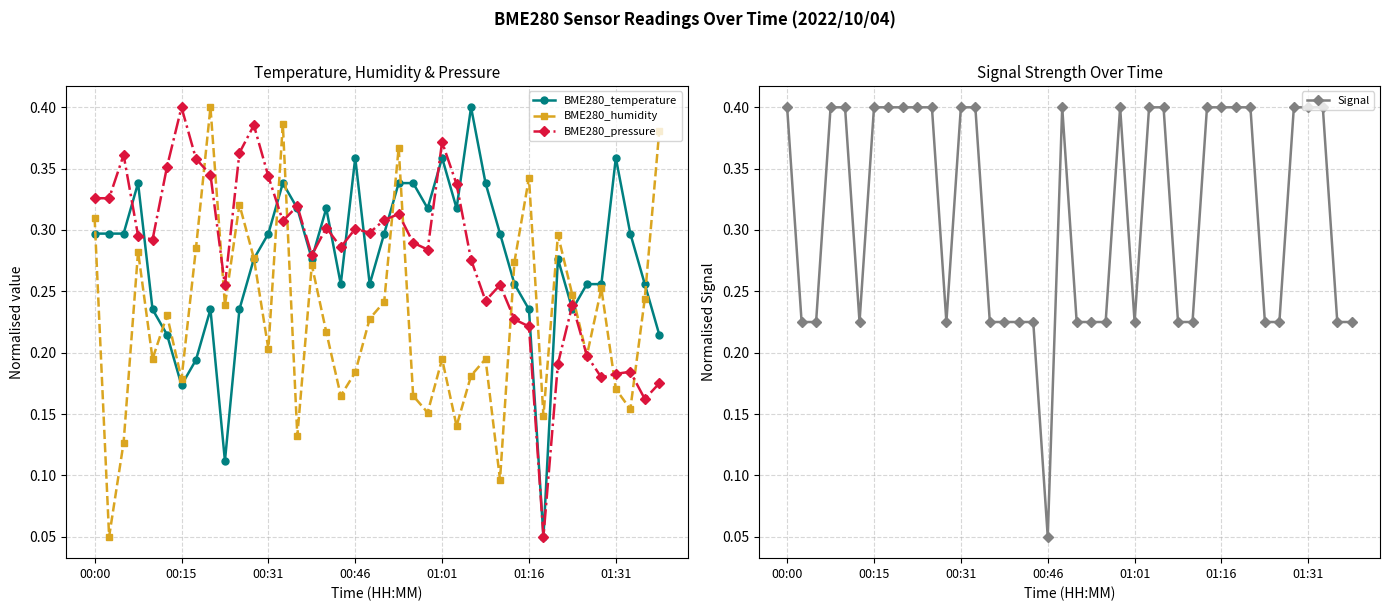

How many interior local peaks does the BME280_humidity series have?

12